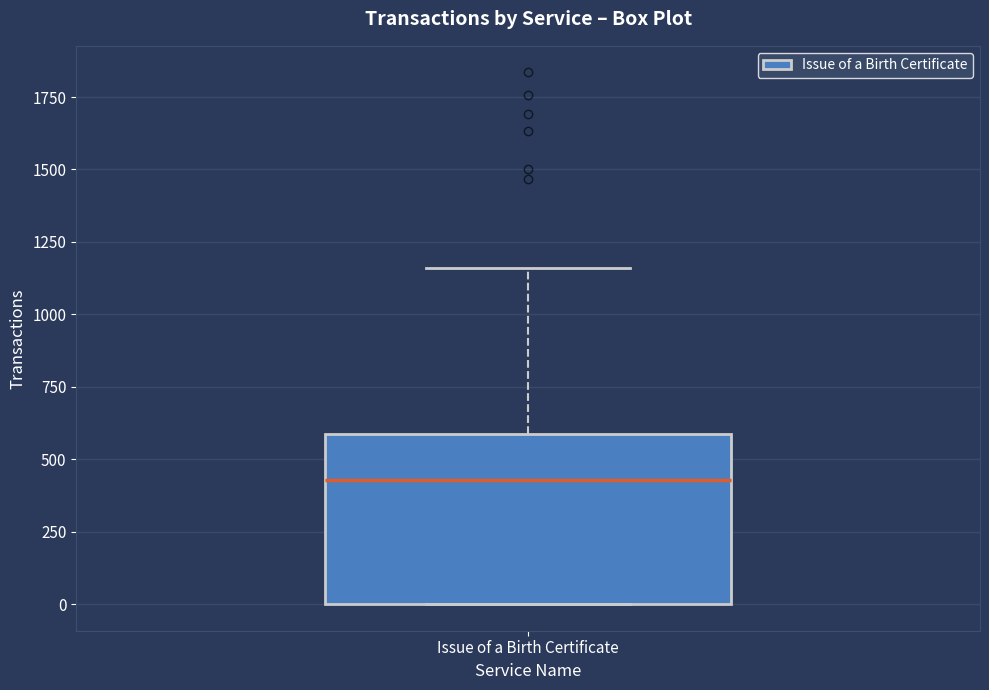

Read this box plot against the y-axis: the position of the median line, the range covered by the box, and the ends of both whiskers. The values are not printed on the chart, so give them approximately, as read against the axis.

median 450, box 0 to 600, whiskers 0 to 1150